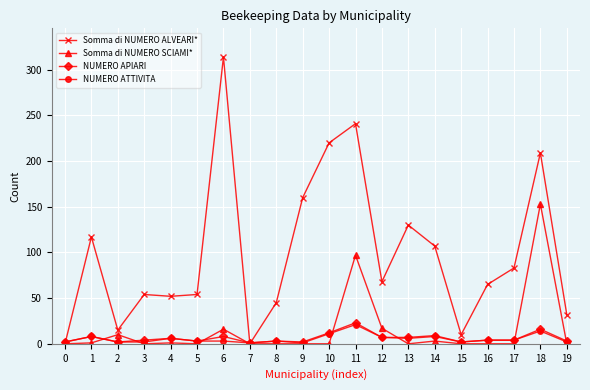

Does the chart display data point markers on the line(s)?

Yes